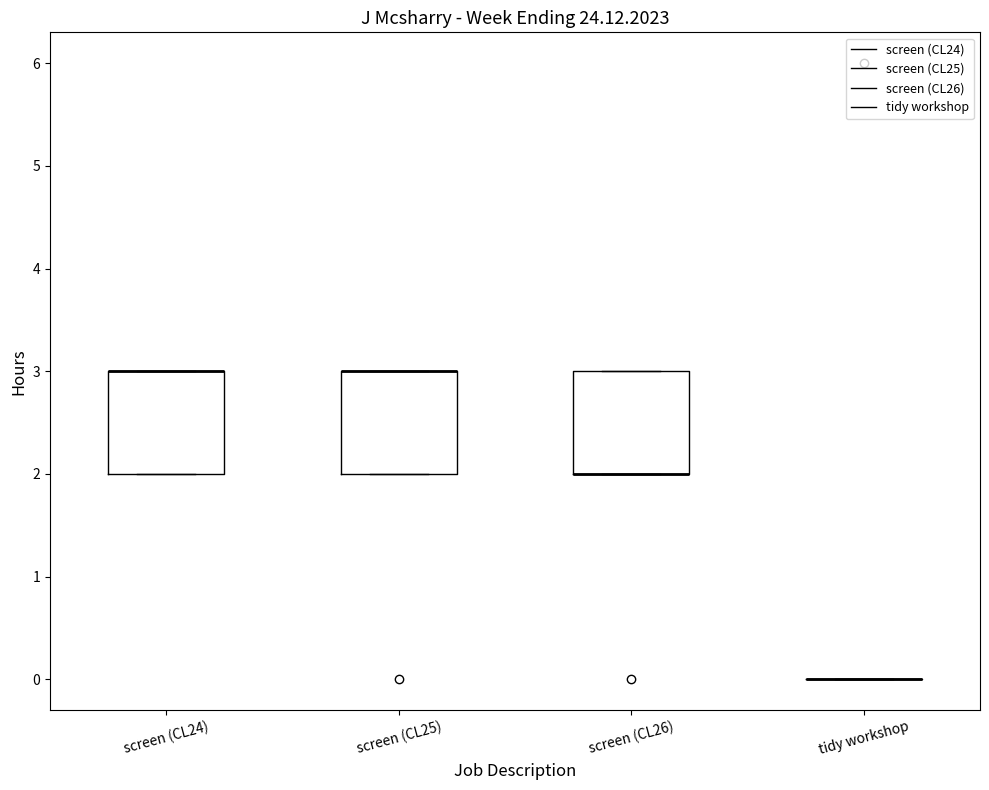

Reading left to right, transcribe this box plot: for each box, give where its median line is, the range the box spans, and where its two whiskers end, as read against the y-axis. The values are not printed on the chart, so give them approximately, as read against the axis.

screen (CL24): median 3 (drawn on the box's upper edge), box 2 to 3, whiskers 2 to 3
screen (CL25): median 3 (drawn on the box's upper edge), box 2 to 3, whiskers 2 to 3
screen (CL26): median 2 (drawn on the box's lower edge), box 2 to 3, whiskers 2 to 3
tidy workshop: box collapsed to a line at 0, whiskers 0 to 0